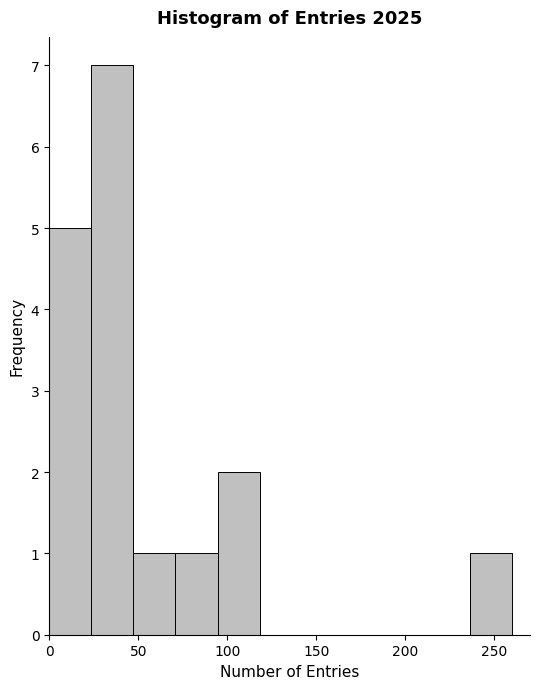

How tall is the bar that spans 45 to 70 on the x-axis? Neither the bar edges nor the heights are printed on the chart, so give them approximately, as read against the axes.

1